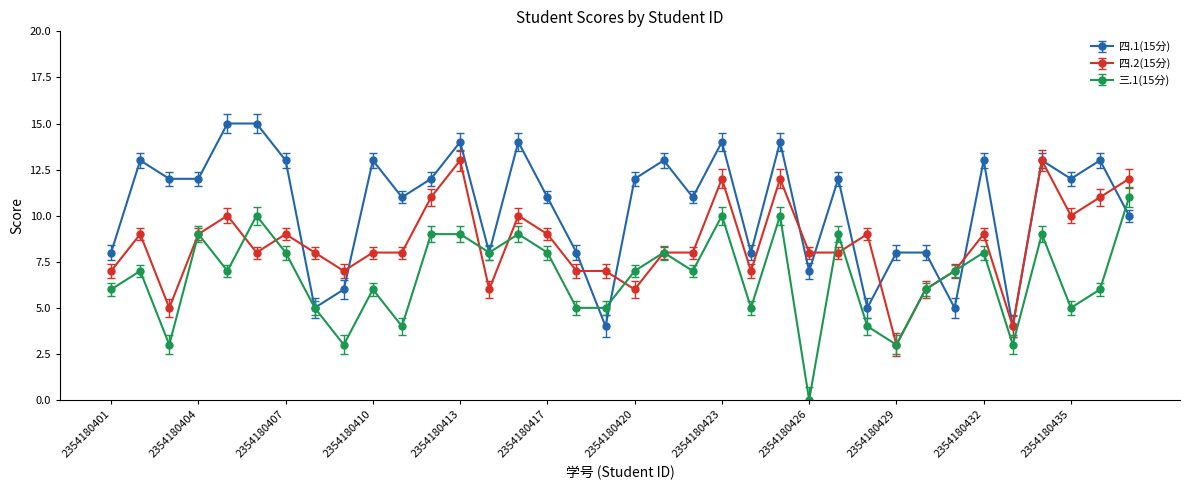

True or false: 三.1(15分) has more than 2 interior local peaks.

True